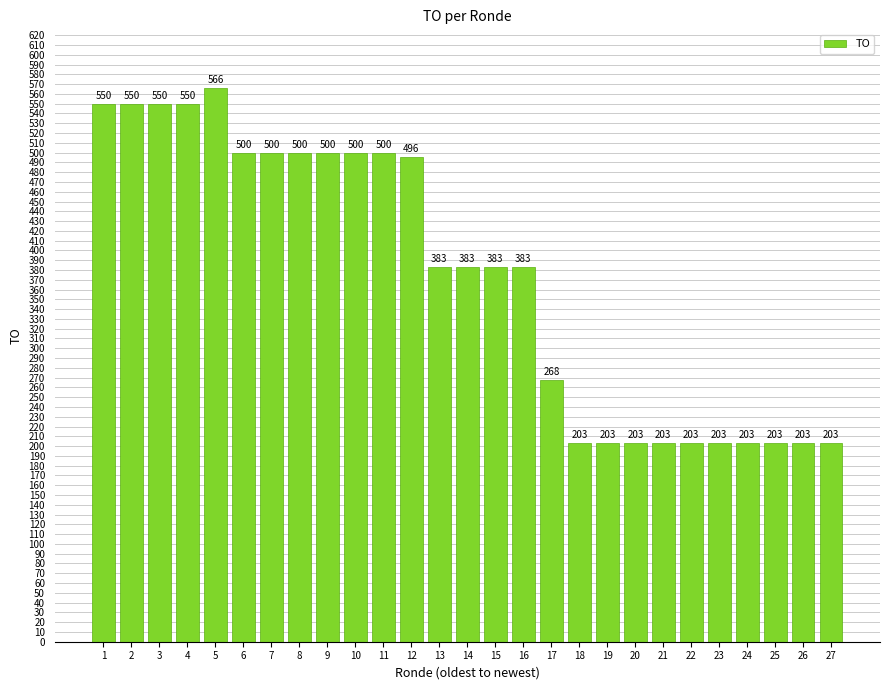

The value at 24 is 48. True or false?

False